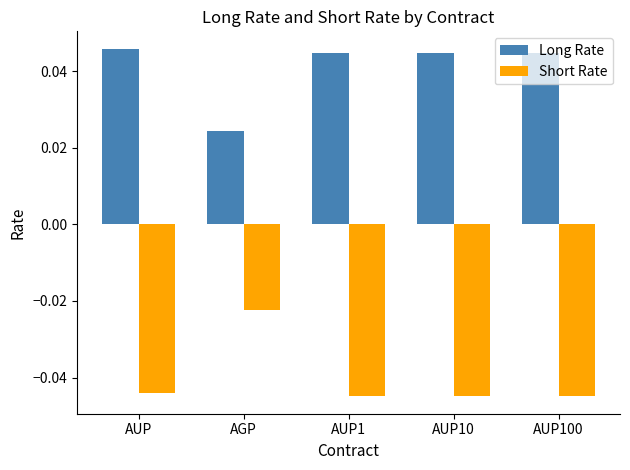

The value of Short Rate at AUP is -0.1. True or false?

False